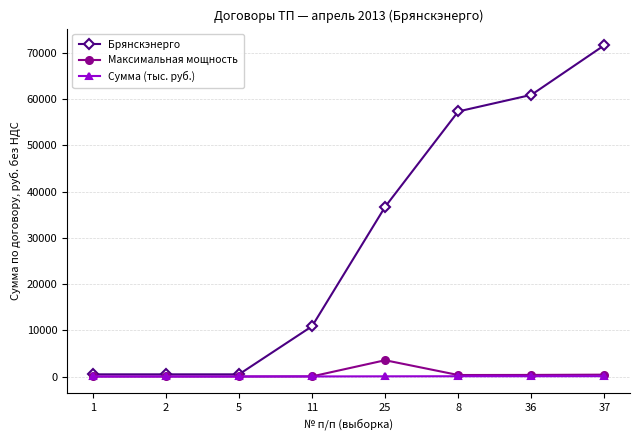

Is the value of Брянскэнерго at 11 greater than the value of Сумма (тыс. руб.) at 8?

Yes